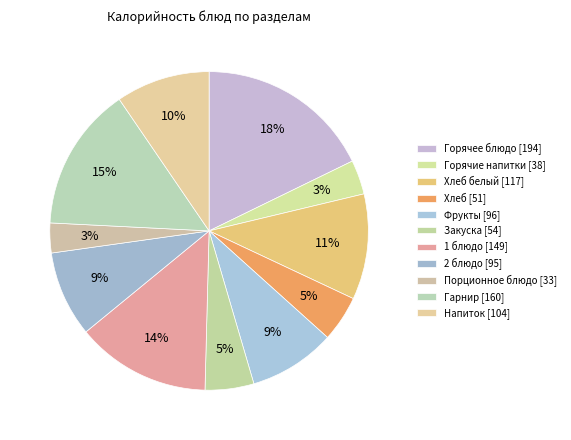

Is there a majority slice in this chart?

No